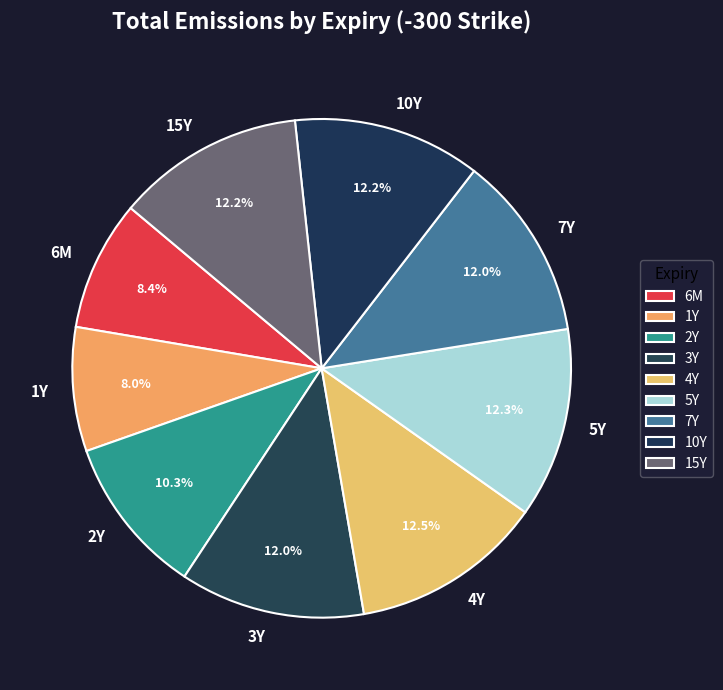

Does 10Y represent more than half of the total?

No